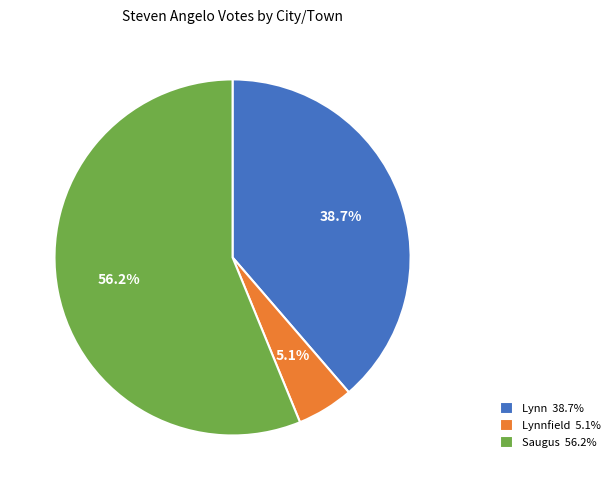

Combined, do Saugus 56.2% and Lynn 38.7% account for over 50%?

Yes